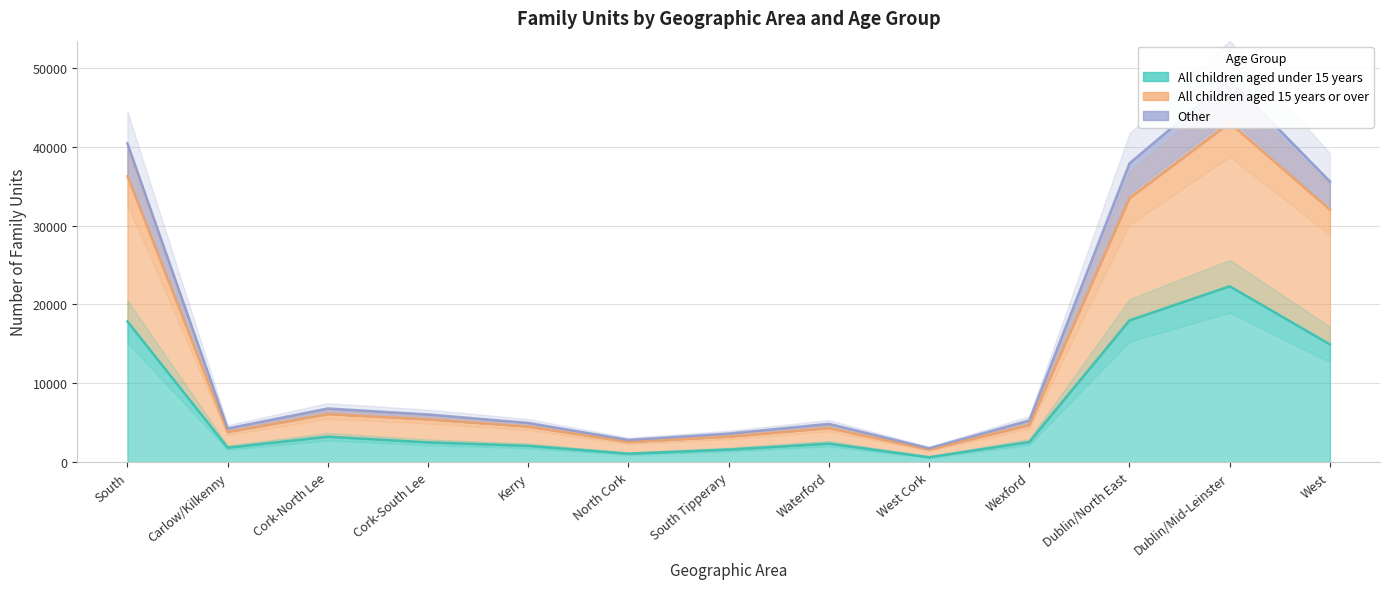

The All children aged 15 years or over series shows 42593 at West. True or false?

False